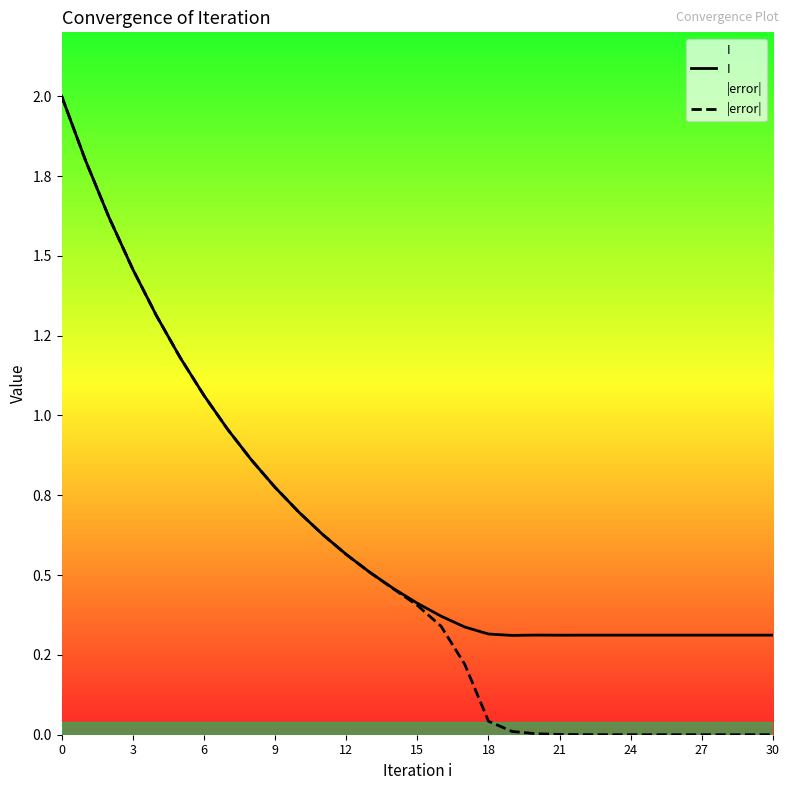

Does the chart display data point markers on the line(s)?

No